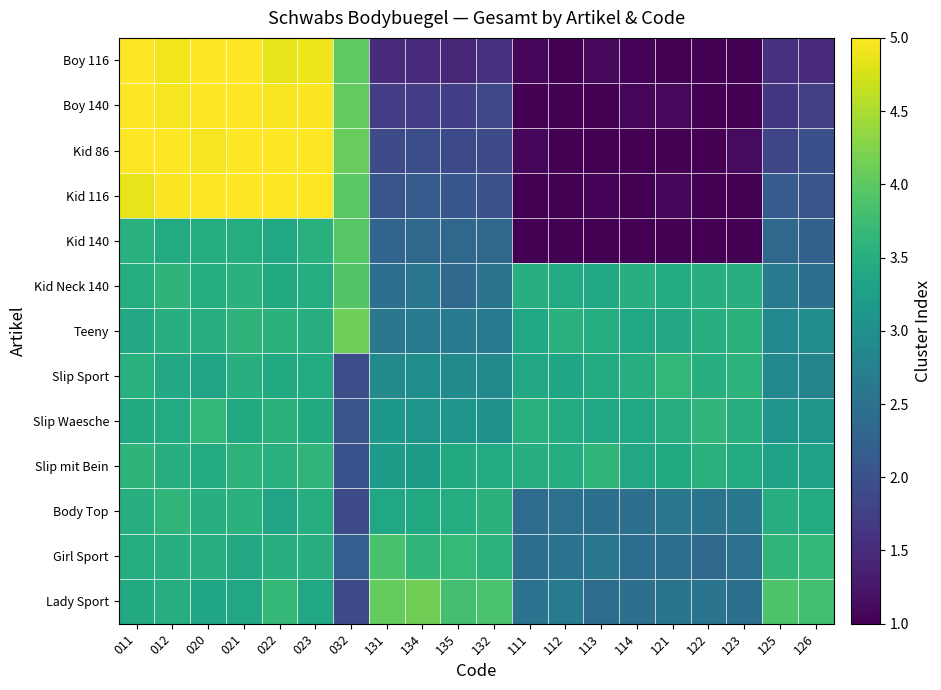

Which label corresponds to the smallest value in the chart?

121